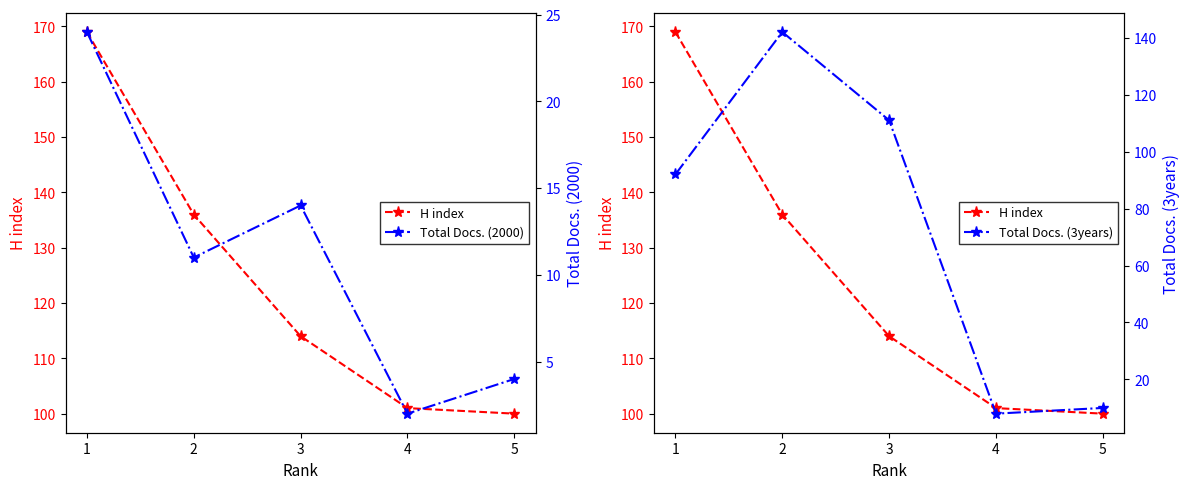

True or false: H index and Total Docs. (2000) intersect in this chart.

False